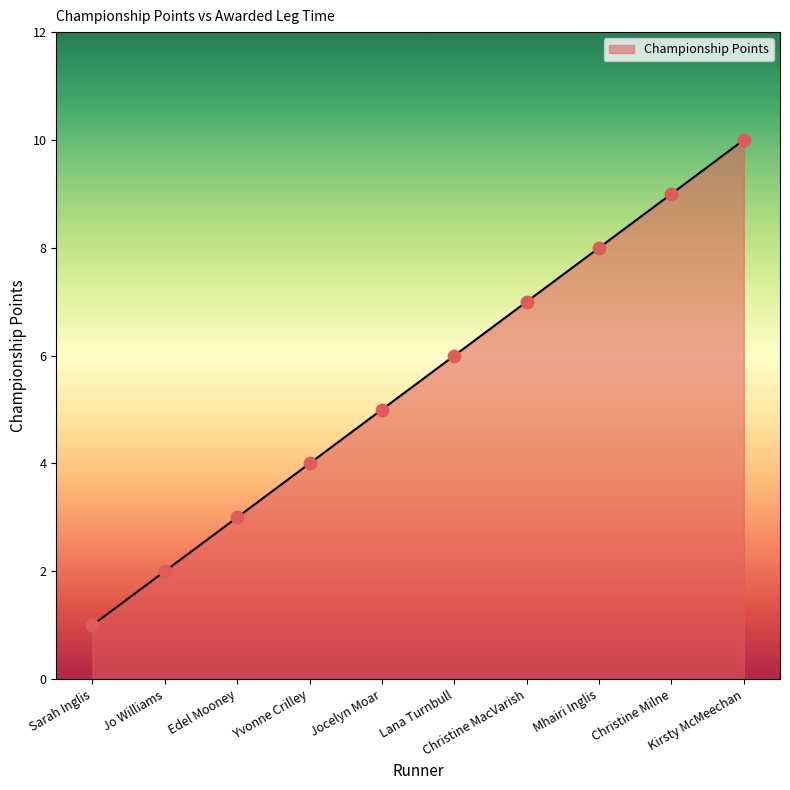

Between Lana Turnbull and Edel Mooney, which is larger?

Lana Turnbull